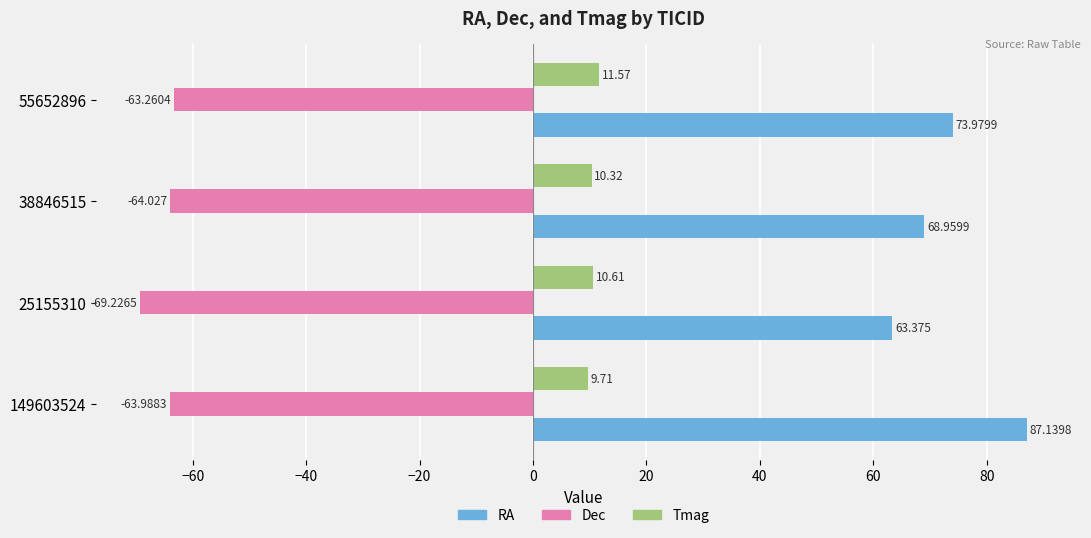

Which series has the largest range (max minus min)?

RA